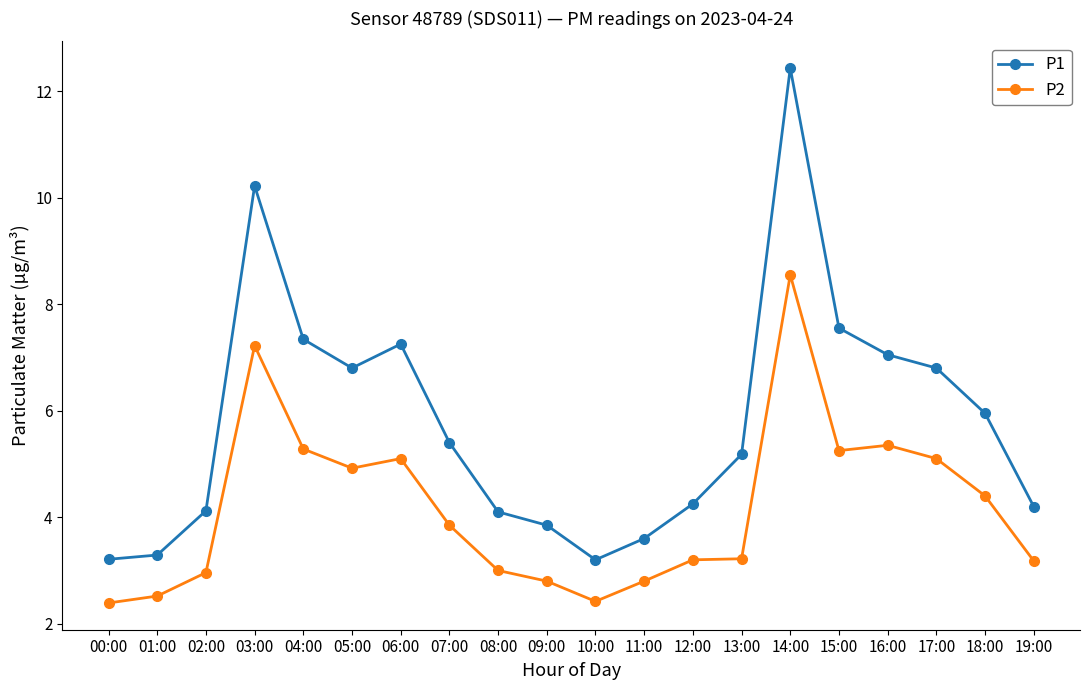

What is the value of the P2 point at the 20th from the left?

3.2